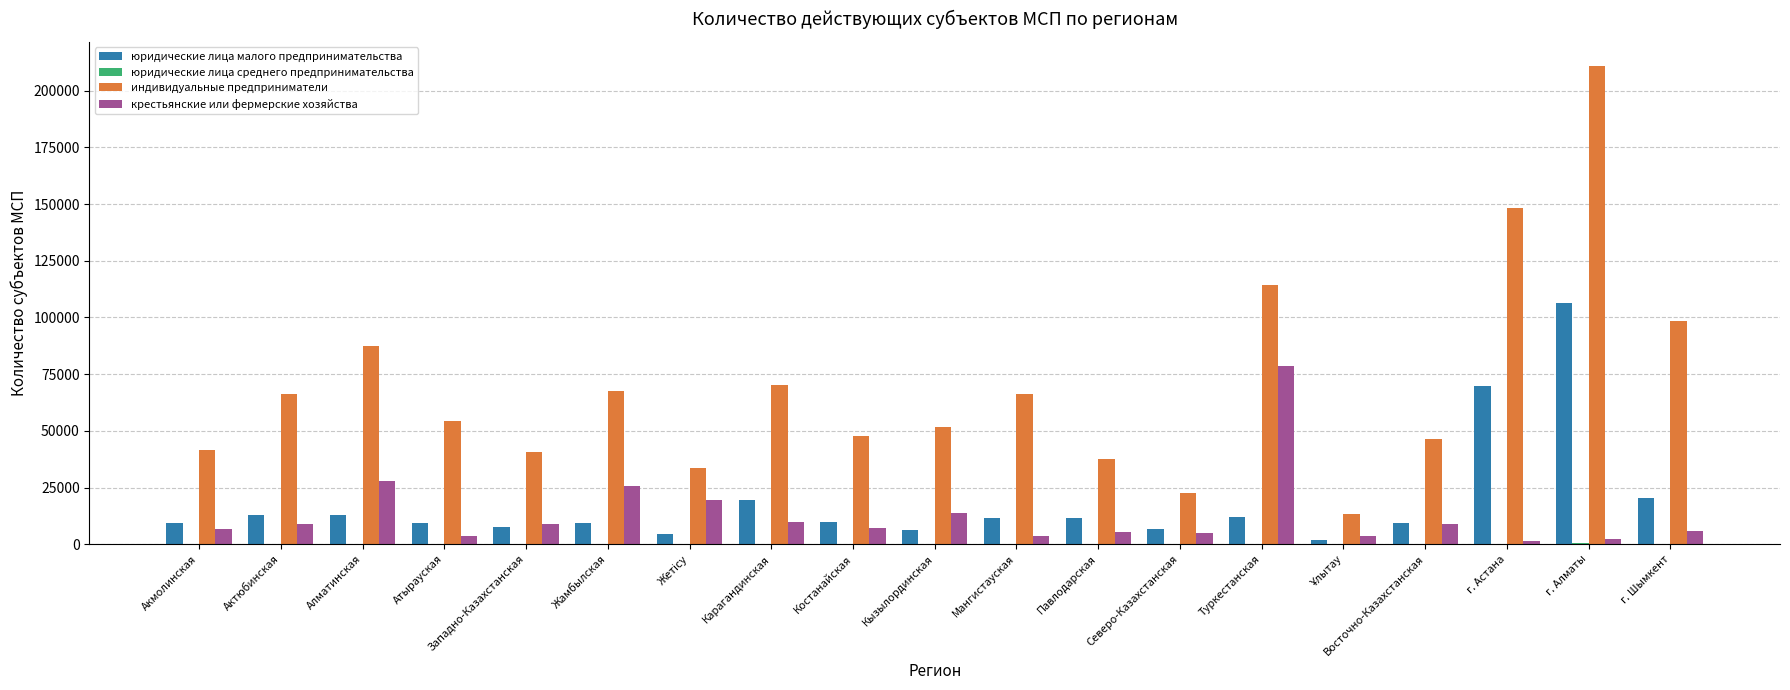

At which label does индивидуальные предприниматели reach its peak?

г. Алматы